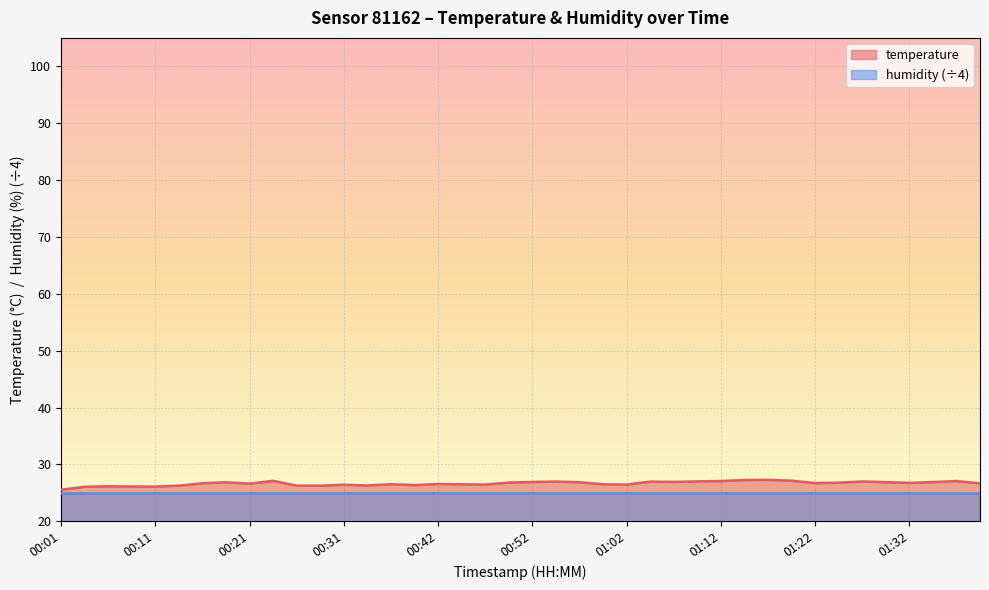

Read the value at 01:37.

27.1